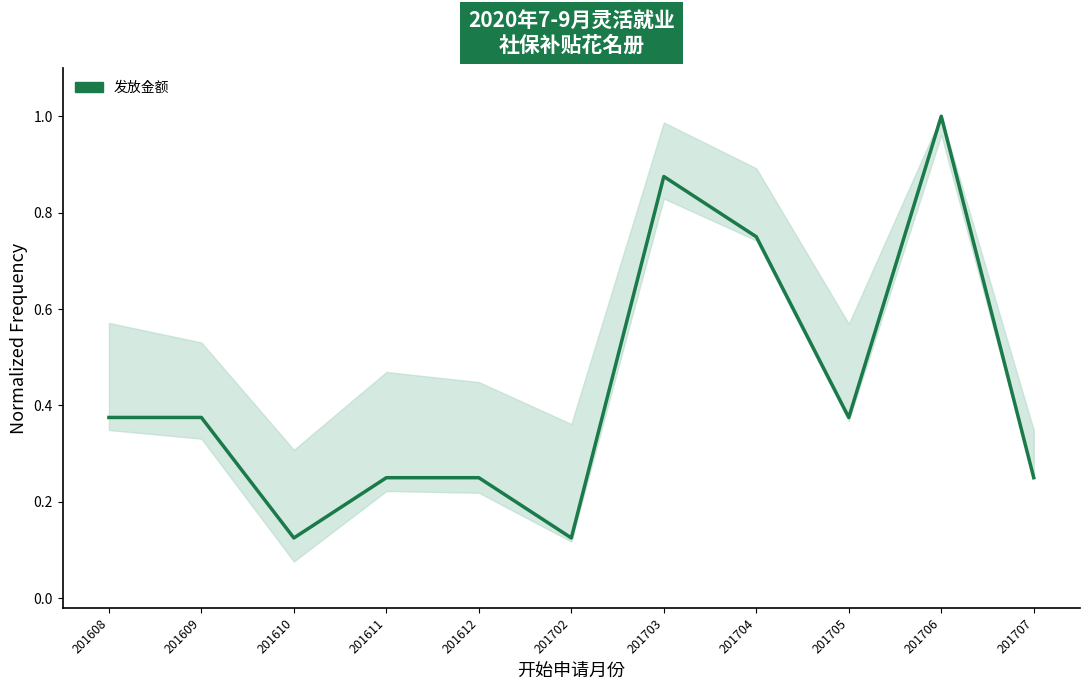

List the labels in order of value, largest first.

201706, 201703, 201704, 201608, 201609, 201705, 201611, 201612, 201707, 201610, 201702